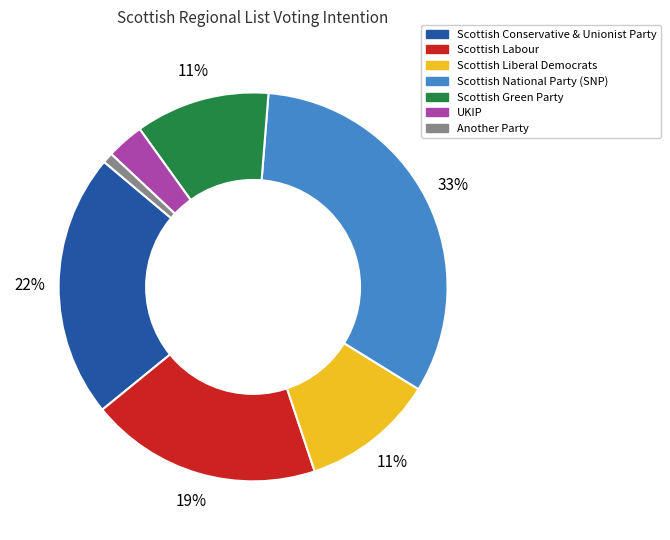

Does Scottish Labour account for over 50% of the chart?

No